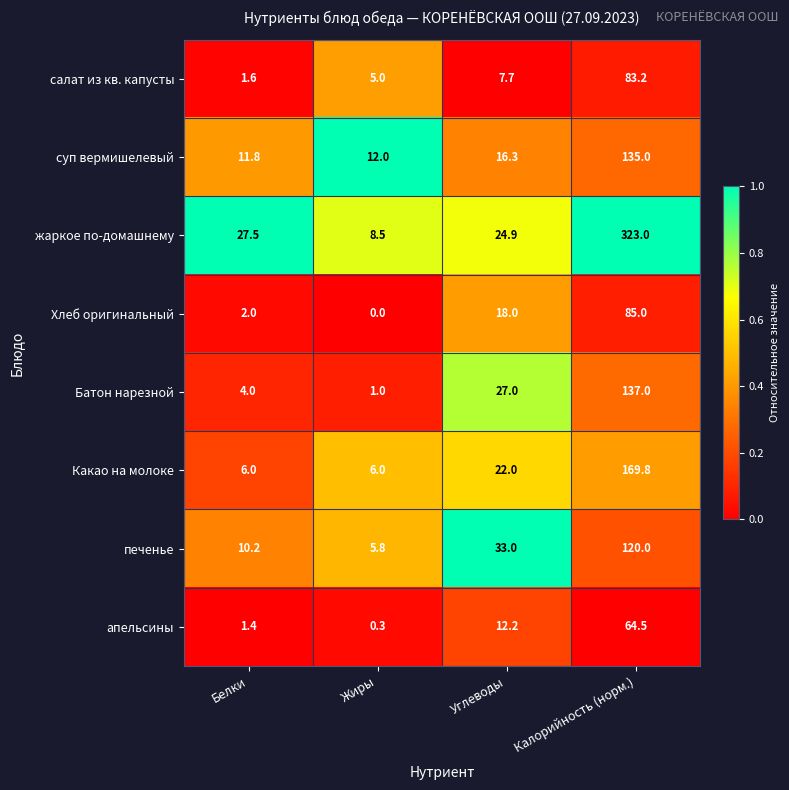

What is the difference between the second highest and second lowest values in the Хлеб оригинальный series?

16.0